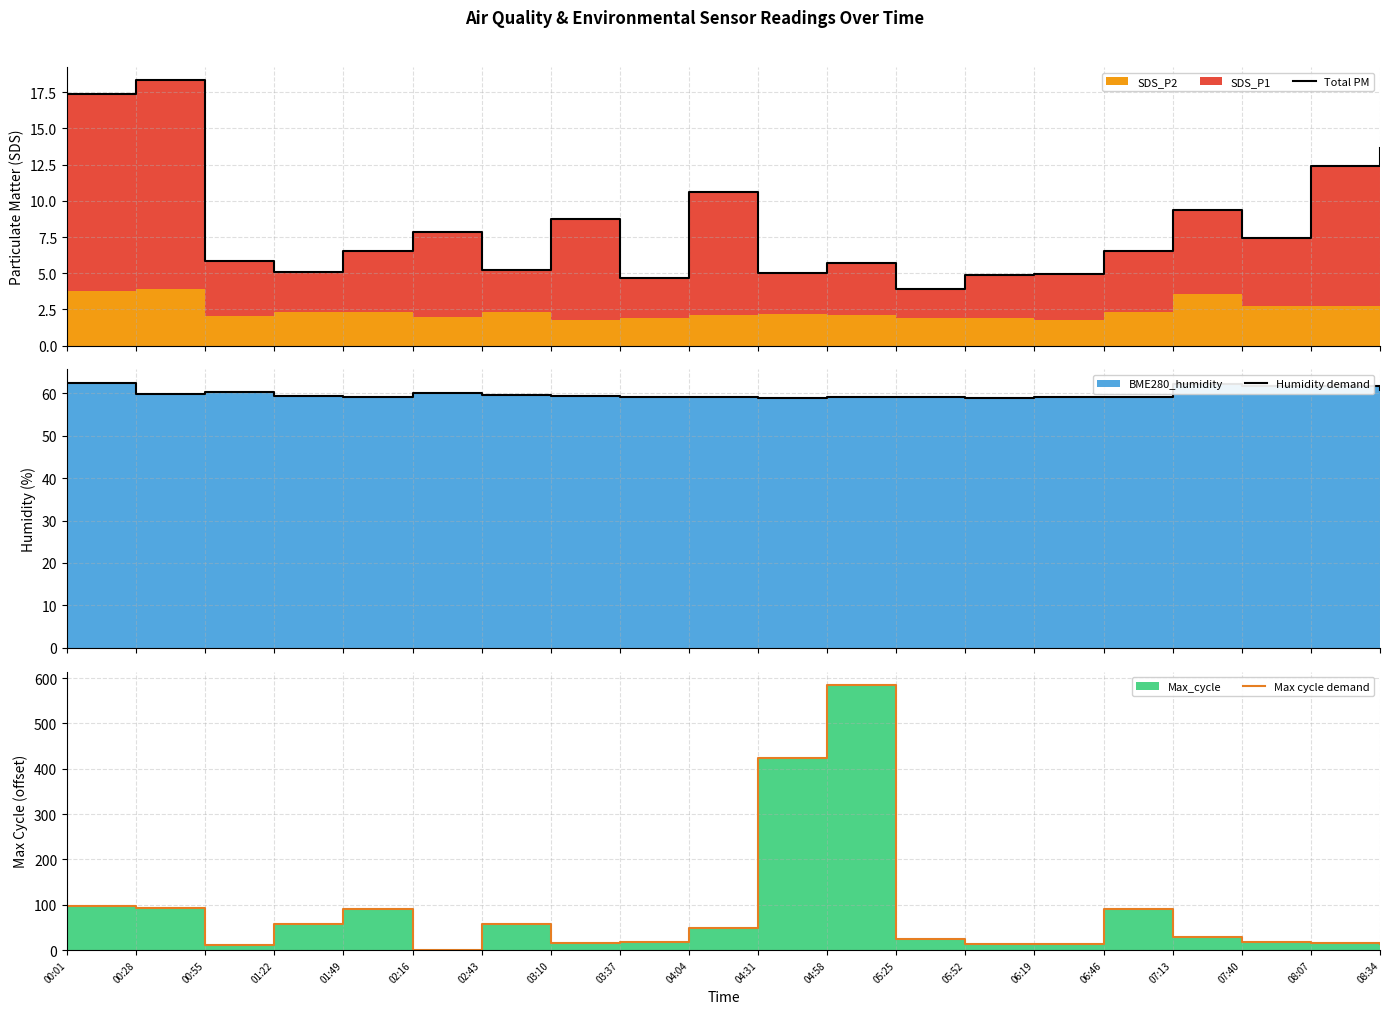

What is the difference between the highest and lowest values at 01:49?

84.5